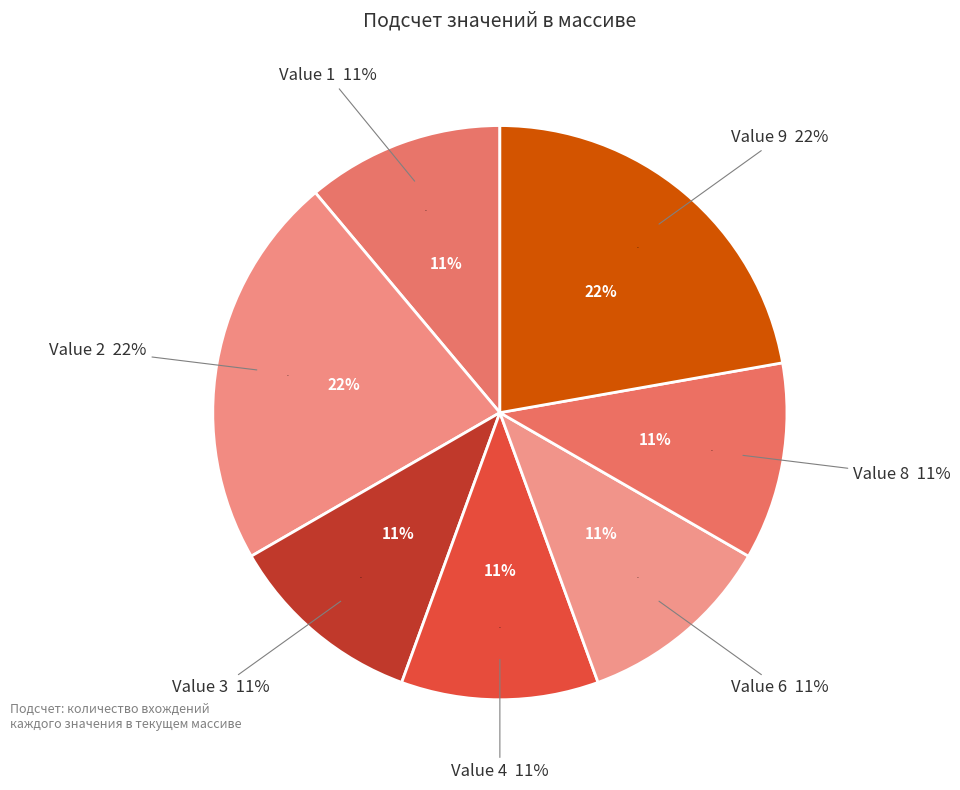

How much of the chart is everything except 8?

88.9%